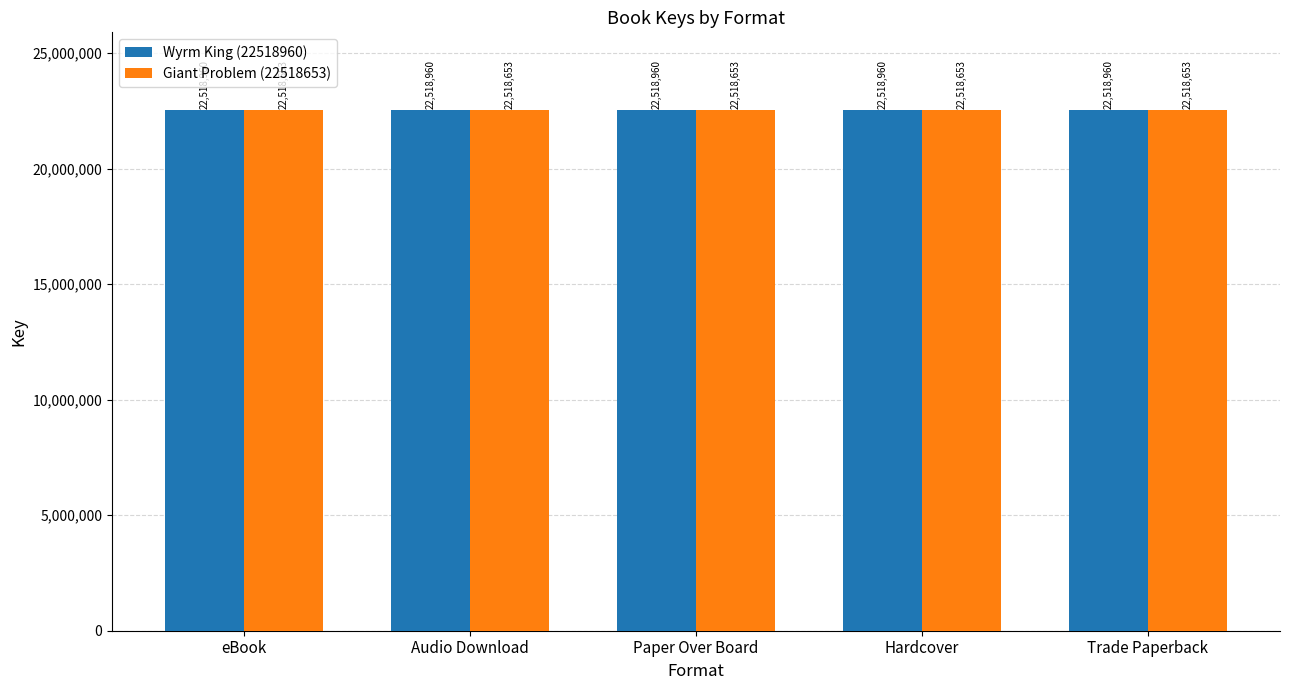

At how many categories does at least one series exceed 22518946?

5